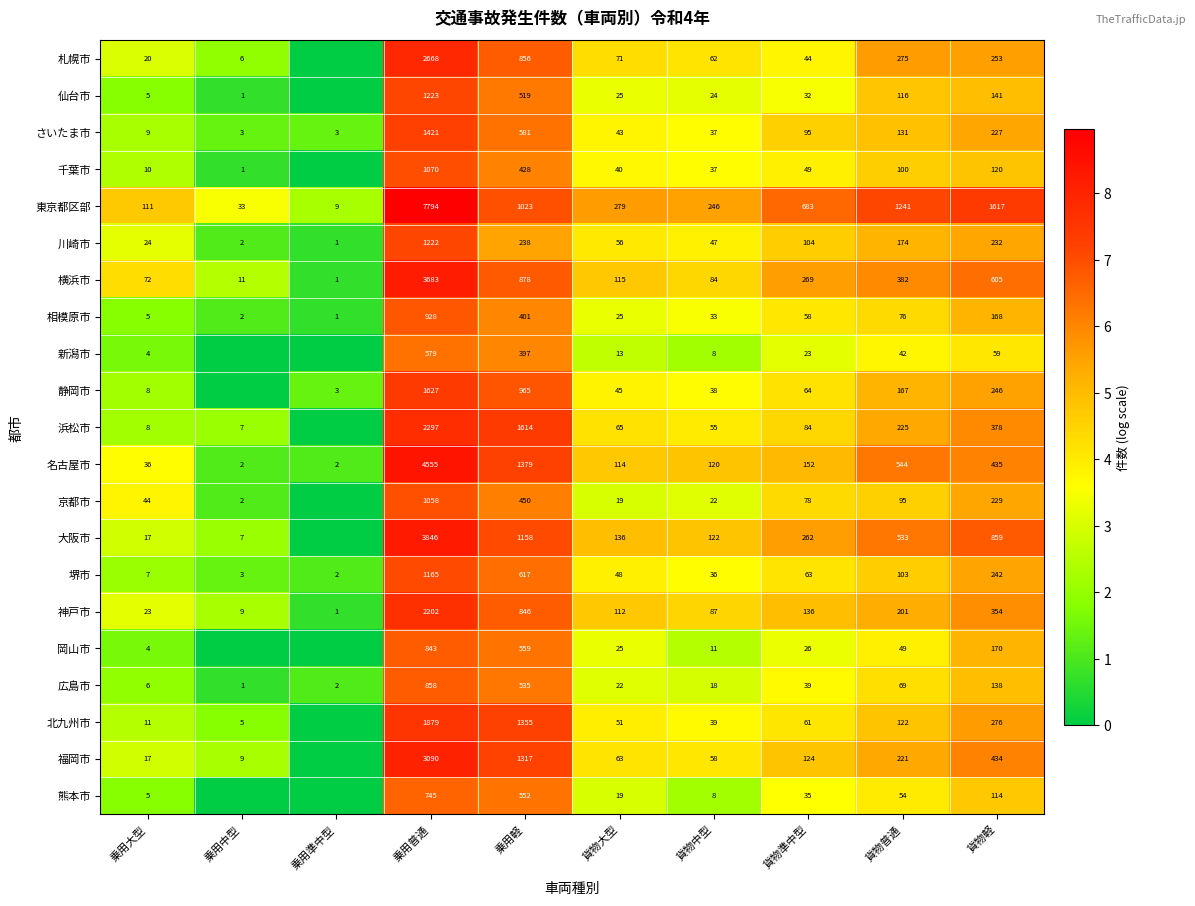

How many distinct data groups are displayed?

21